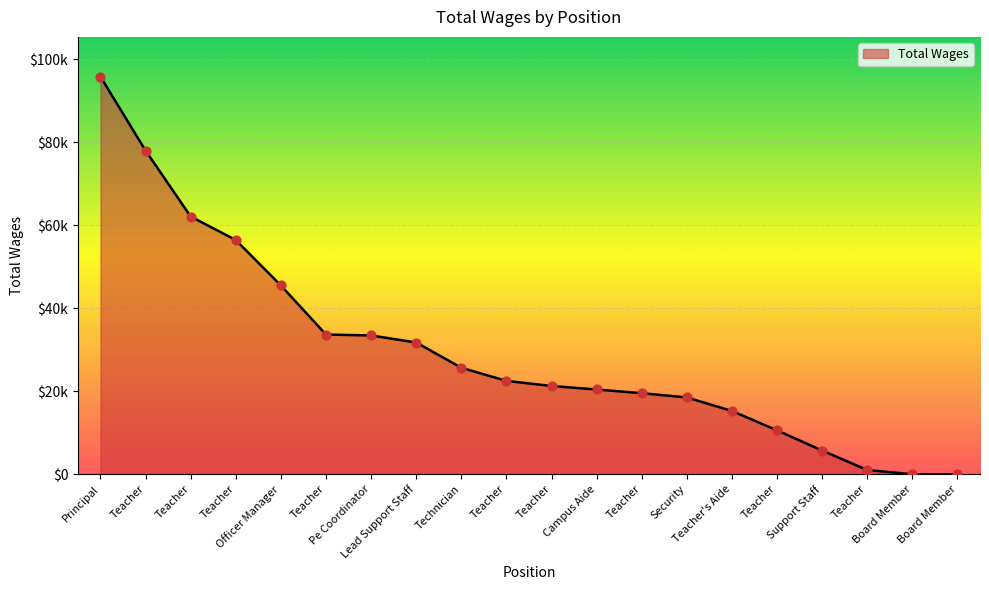

Which has a higher value, Pe Coordinator or Teacher?

Pe Coordinator